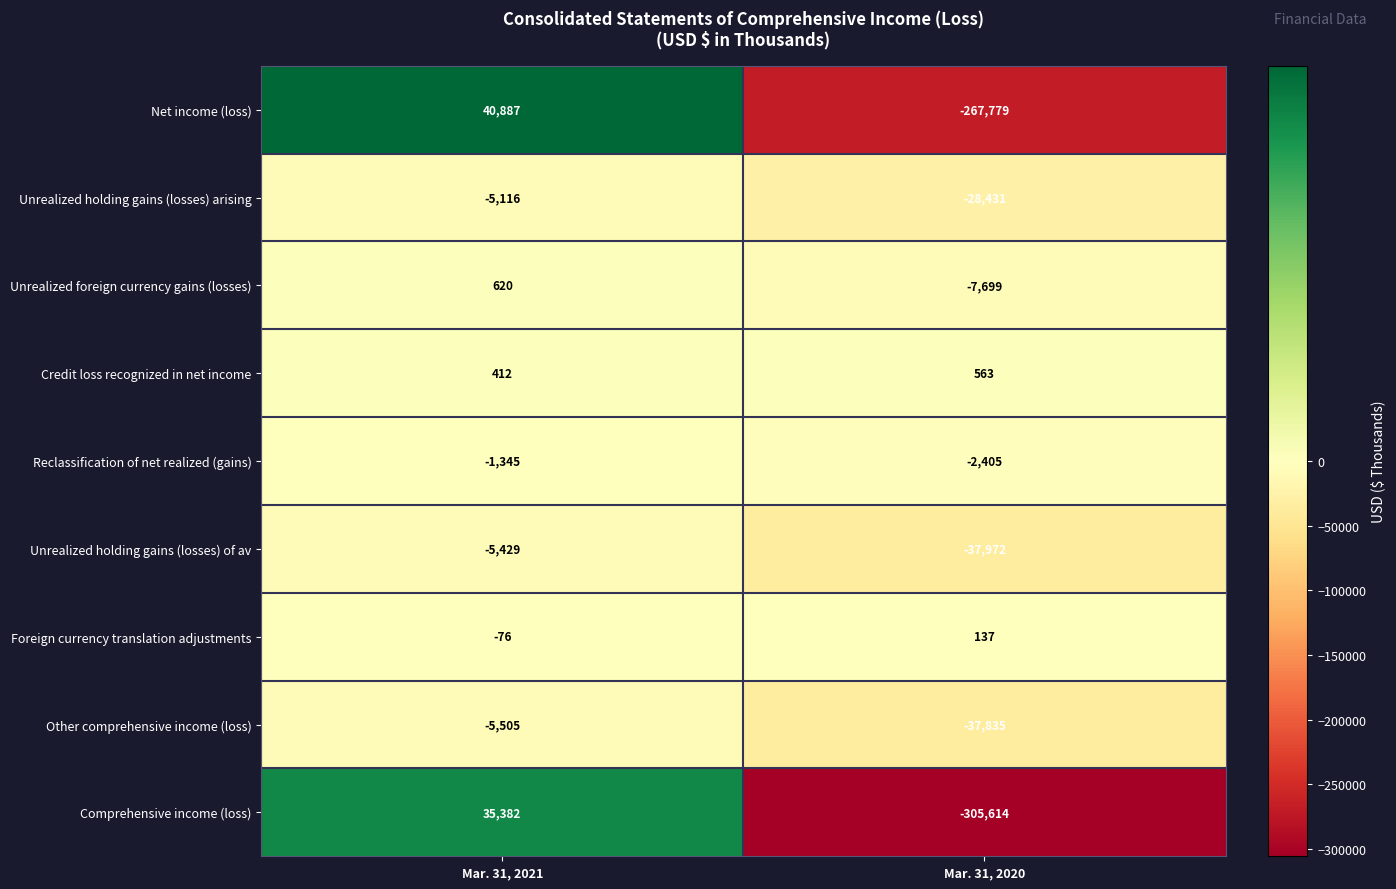

Reading right to left, extract all data points from this chart.

Net income (loss): Mar. 31, 2020=-267779	Mar. 31, 2021=40887
Unrealized holding gains (losses) arising: Mar. 31, 2020=-28431	Mar. 31, 2021=-5116
Unrealized foreign currency gains (losses): Mar. 31, 2020=-7699	Mar. 31, 2021=620
Credit loss recognized in net income: Mar. 31, 2020=563	Mar. 31, 2021=412
Reclassification of net realized (gains): Mar. 31, 2020=-2405	Mar. 31, 2021=-1345
Unrealized holding gains (losses) of av: Mar. 31, 2020=-37972	Mar. 31, 2021=-5429
Foreign currency translation adjustments: Mar. 31, 2020=137	Mar. 31, 2021=-76
Other comprehensive income (loss): Mar. 31, 2020=-37835	Mar. 31, 2021=-5505
Comprehensive income (loss): Mar. 31, 2020=-305614	Mar. 31, 2021=35382